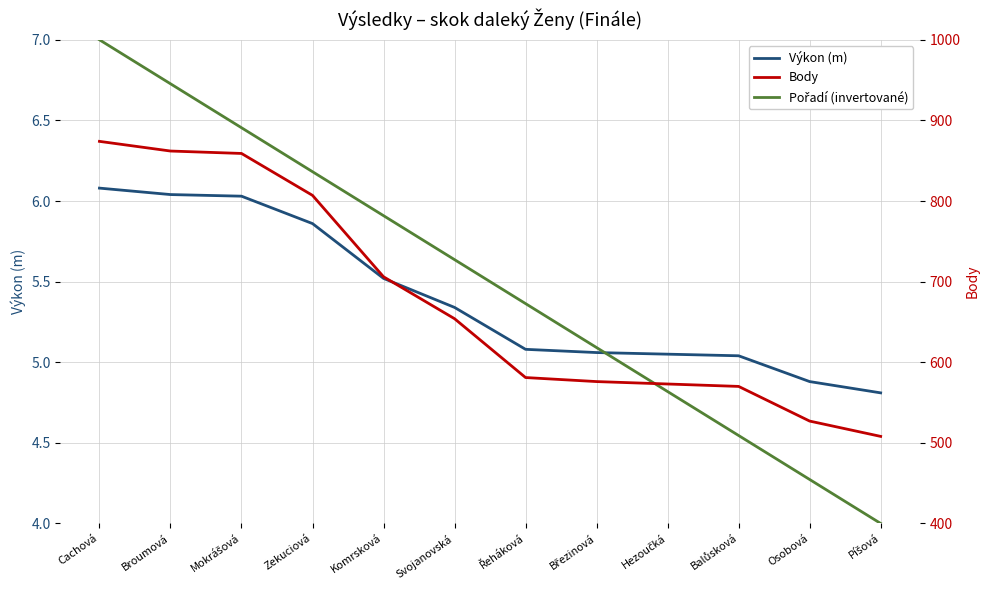

True or false: Výkon (m) and Pořadí (invertované) intersect in this chart.

True